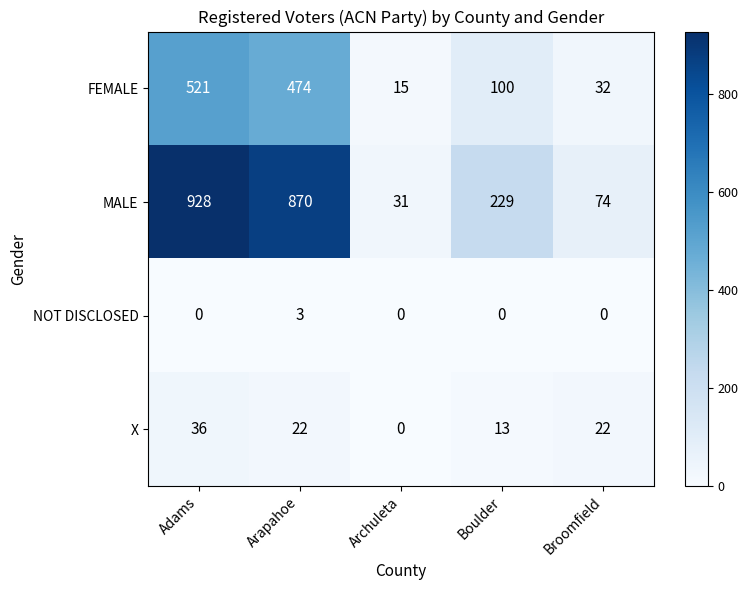

Which series has the largest total across all categories?

MALE